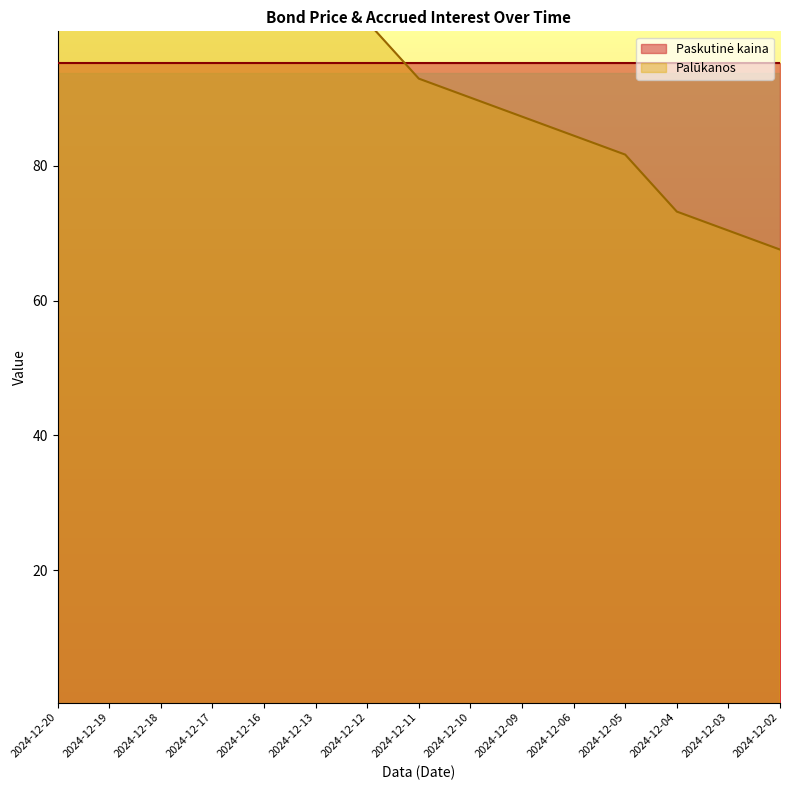

True or false: the data has more than 0 interior local peaks.

False